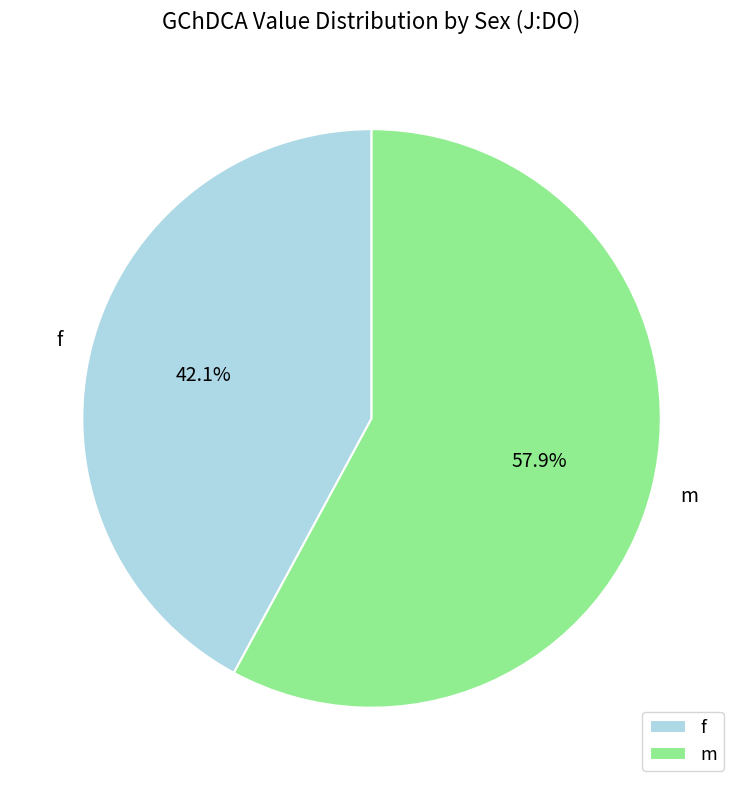

Is it true that f is 59% of the pie?

False